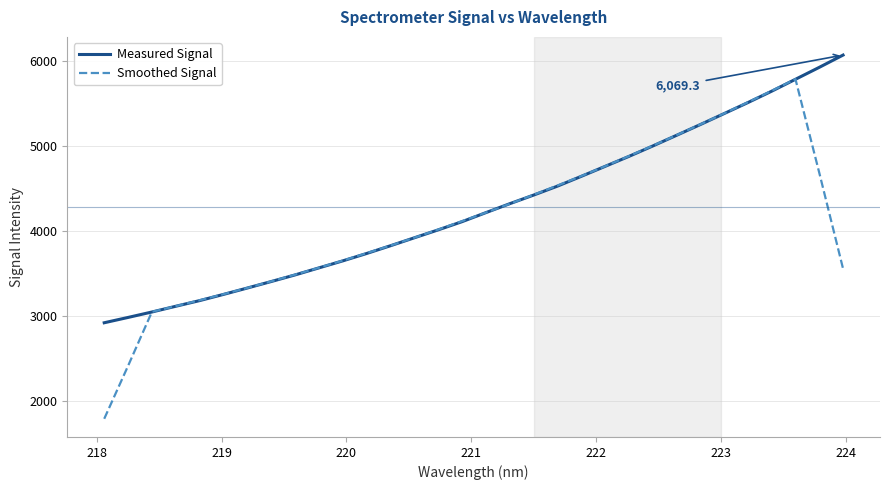

In Smoothed Signal, how many points are higher than both neighbors (excluding endpoints)?

1